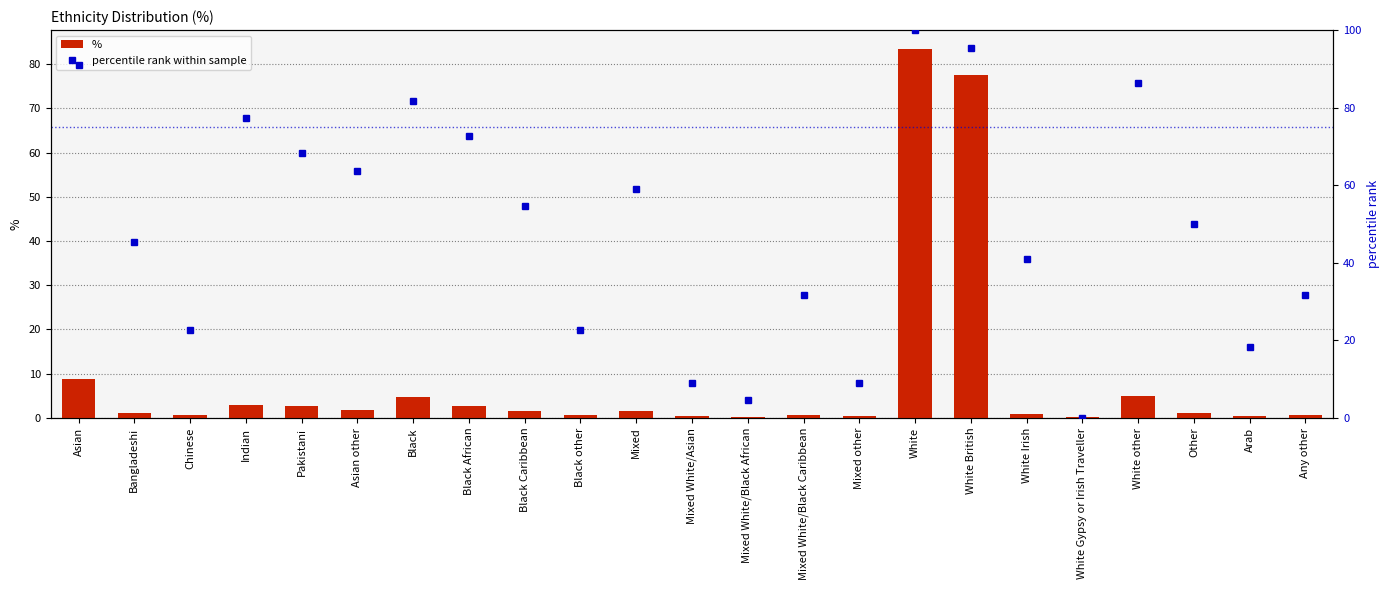

Where is % nearest to the value 41?

Asian